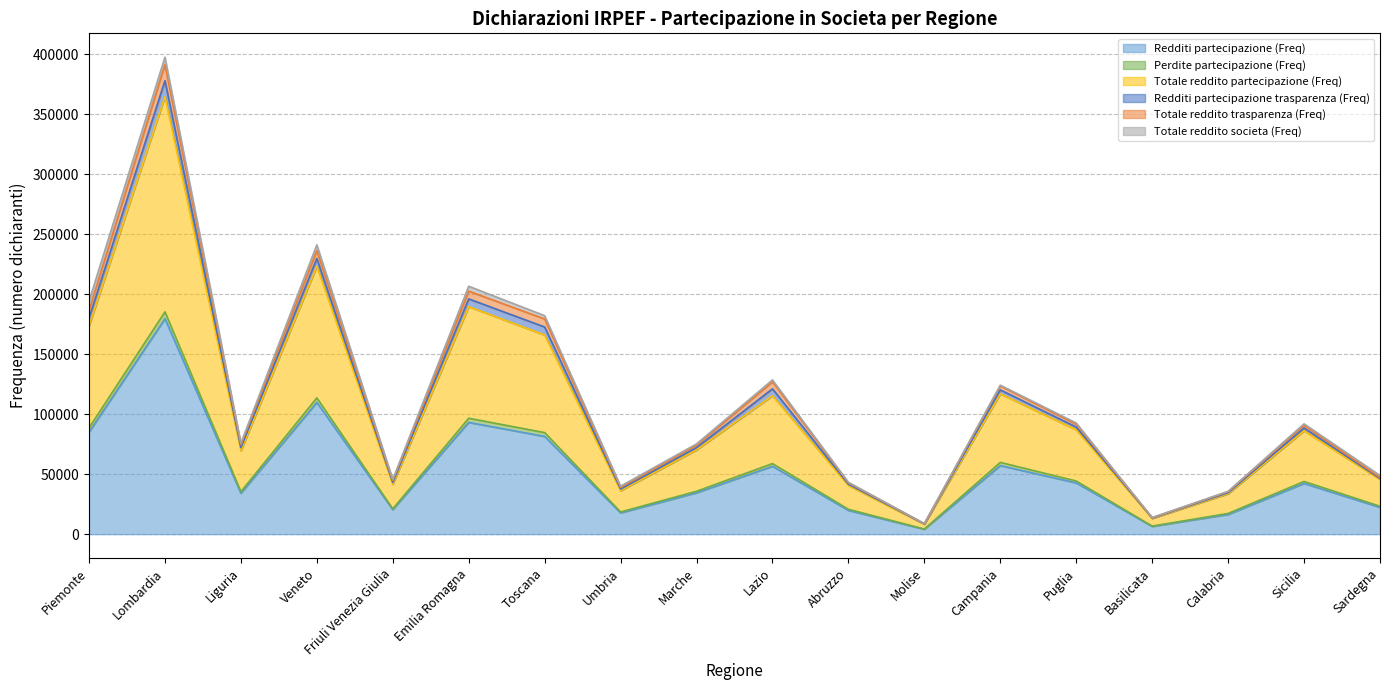

How many lines are shown in the chart?

6